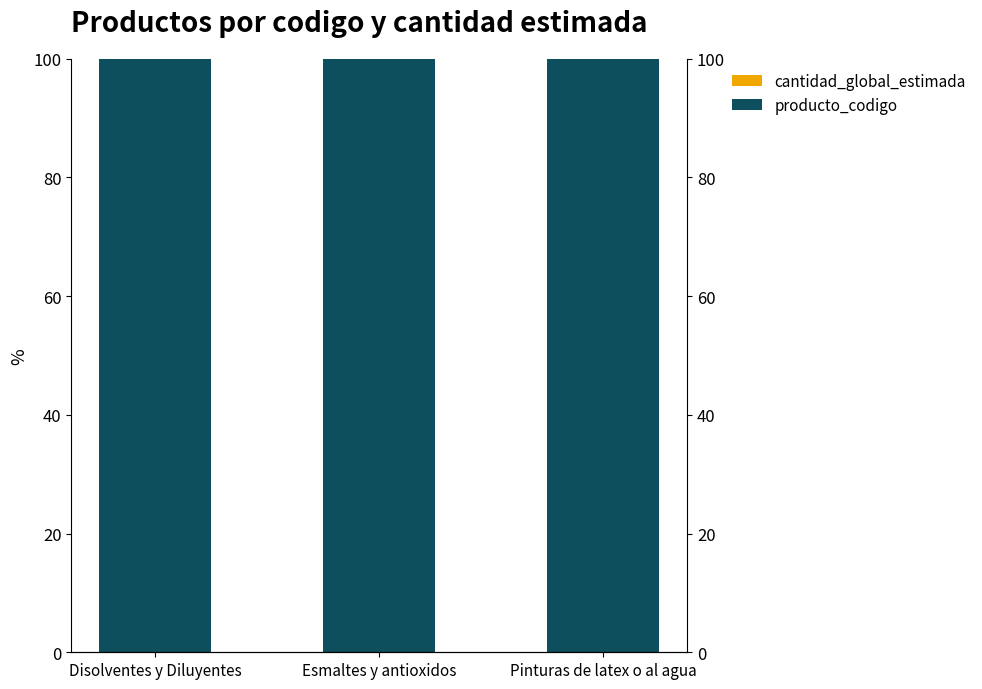

What is the sum of all producto_codigo values?

300.0